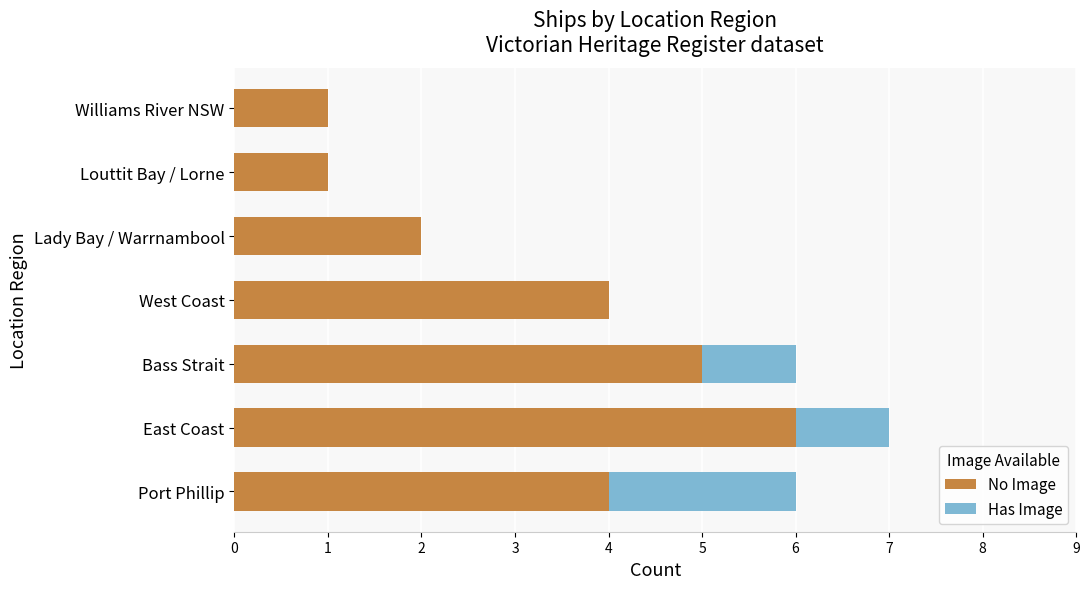

What is the total value across all series at Bass Strait?

6